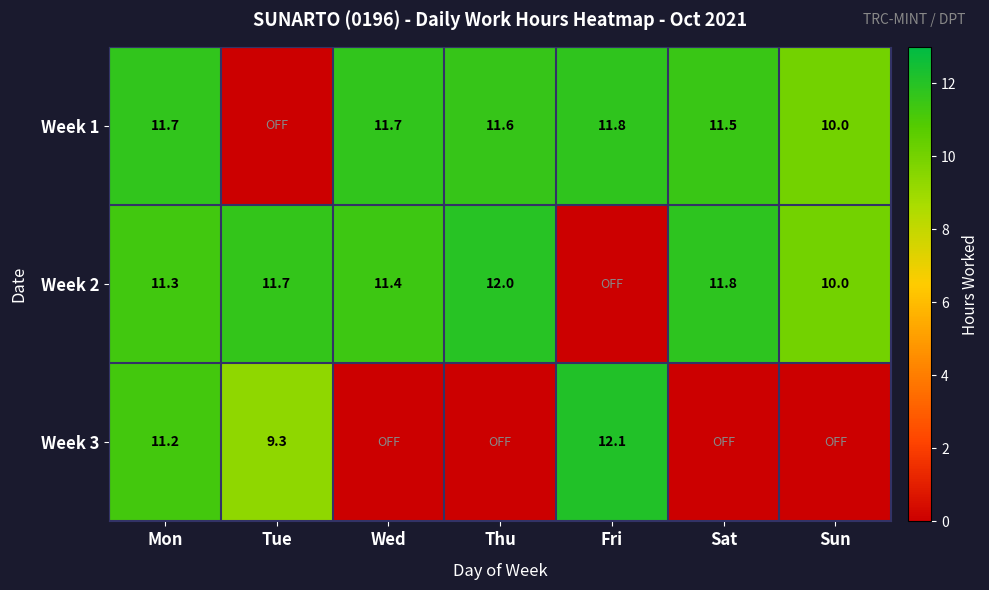

Which has a higher value, Sun or Tue?

Sun